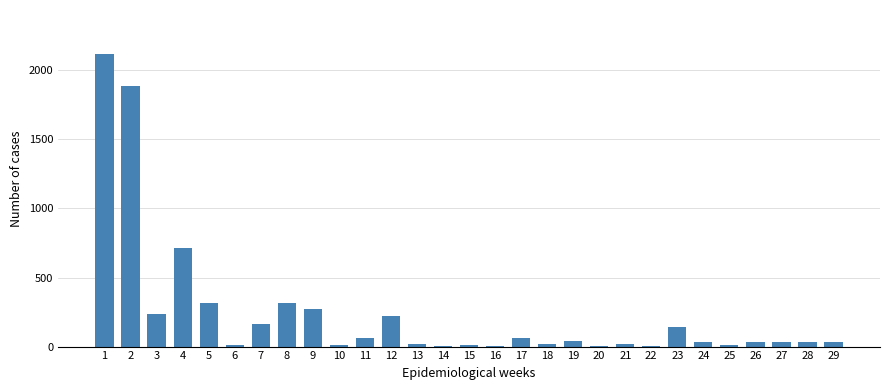

What is the sum of all values?

6808